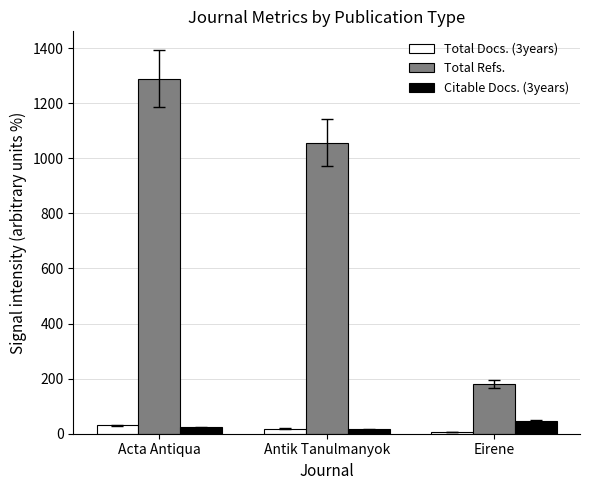

At which category is the sum across all series the highest?

Acta Antiqua